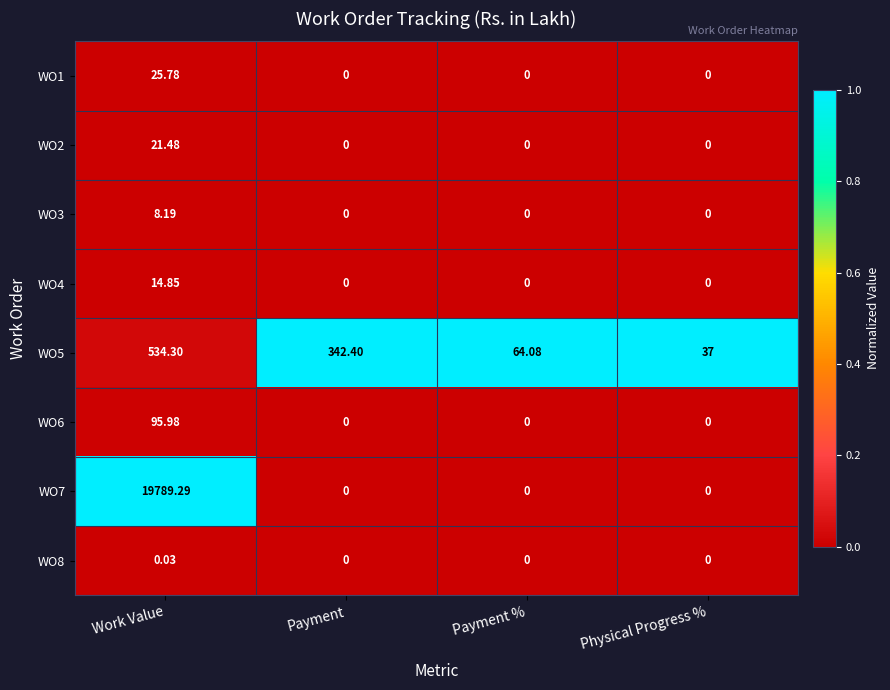

Which category has the highest value in the WO4 series?

Work Value